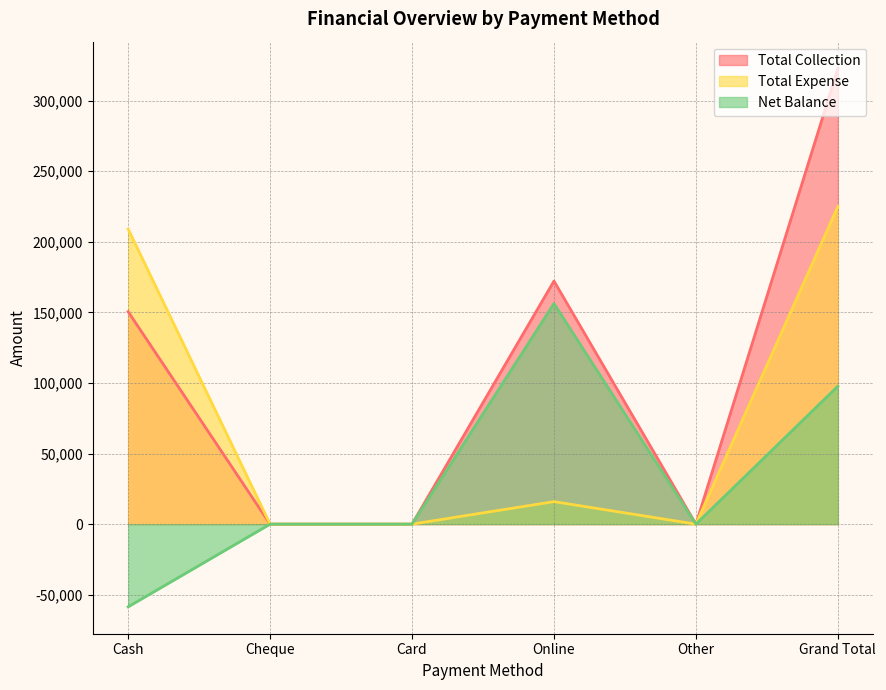

At which category does the chart reach its peak across all series?

Grand Total